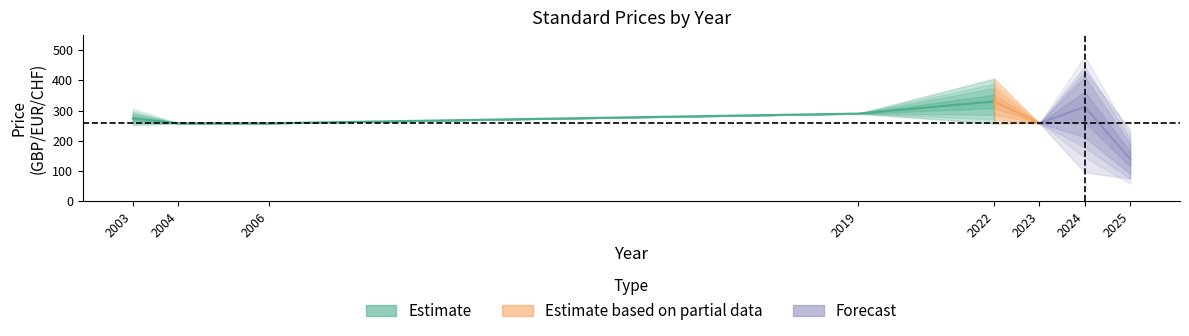

What is the value of the PDF_hi point at the 3rd from the left?

258.0